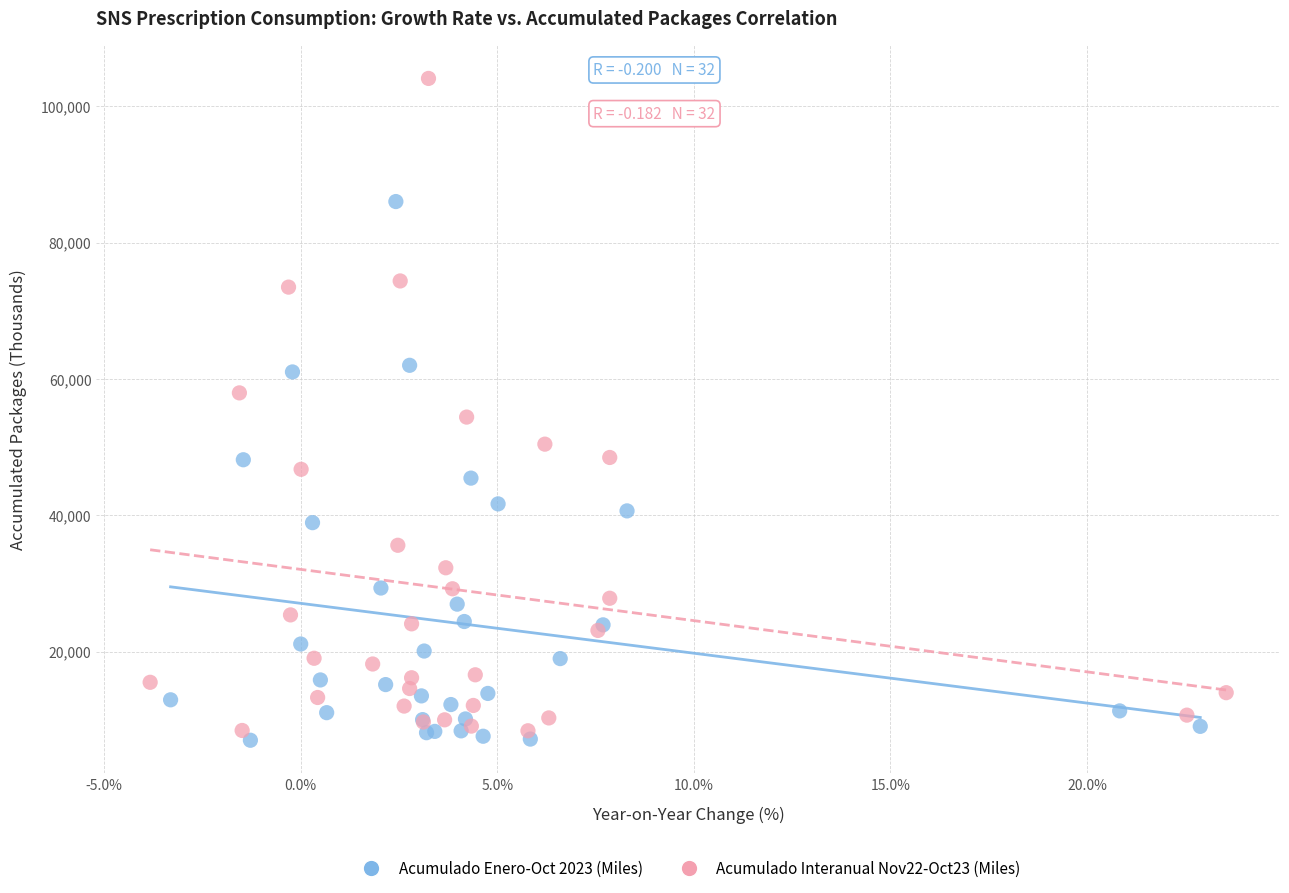

Which series has the widest spread of Y values?

Acumulado Interanual Nov22-Oct23 (Miles)